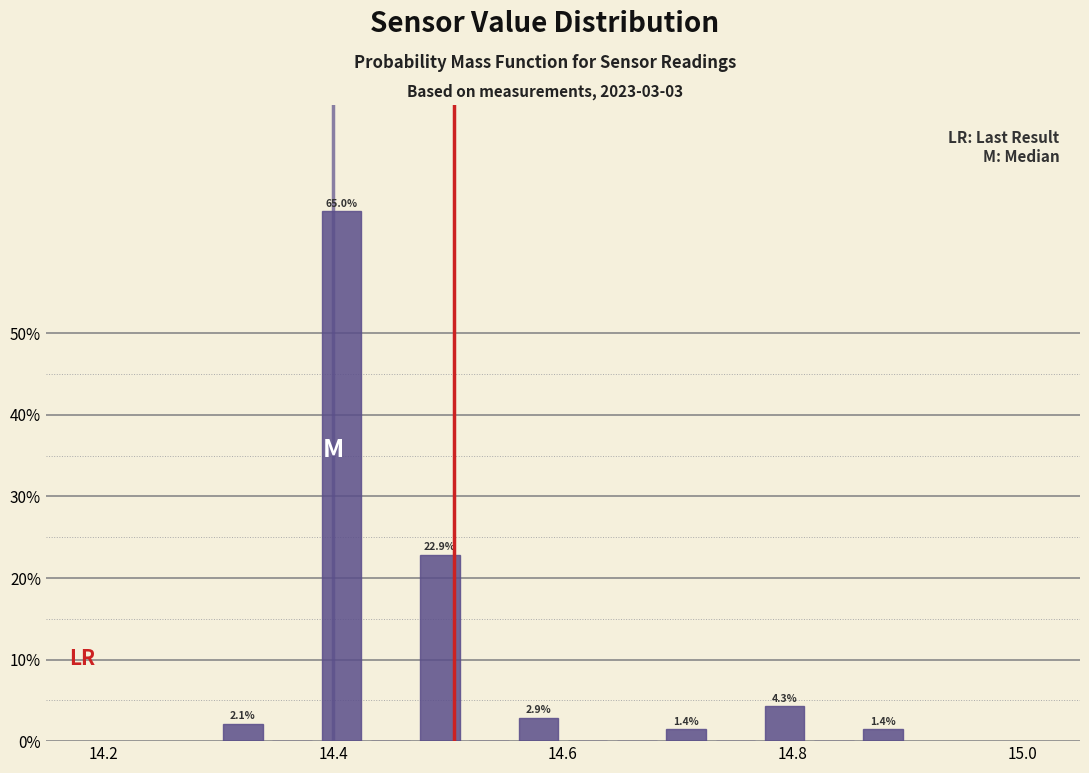

Around what value on the x-axis is the tallest bar? Give the approximate position of its centre, as read against the axis.

14.40